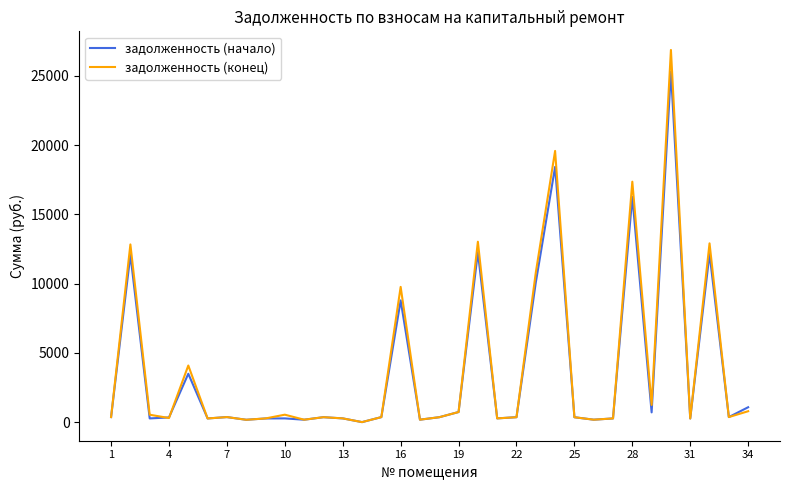

Which series has the largest range (max minus min)?

задолженность (конец)